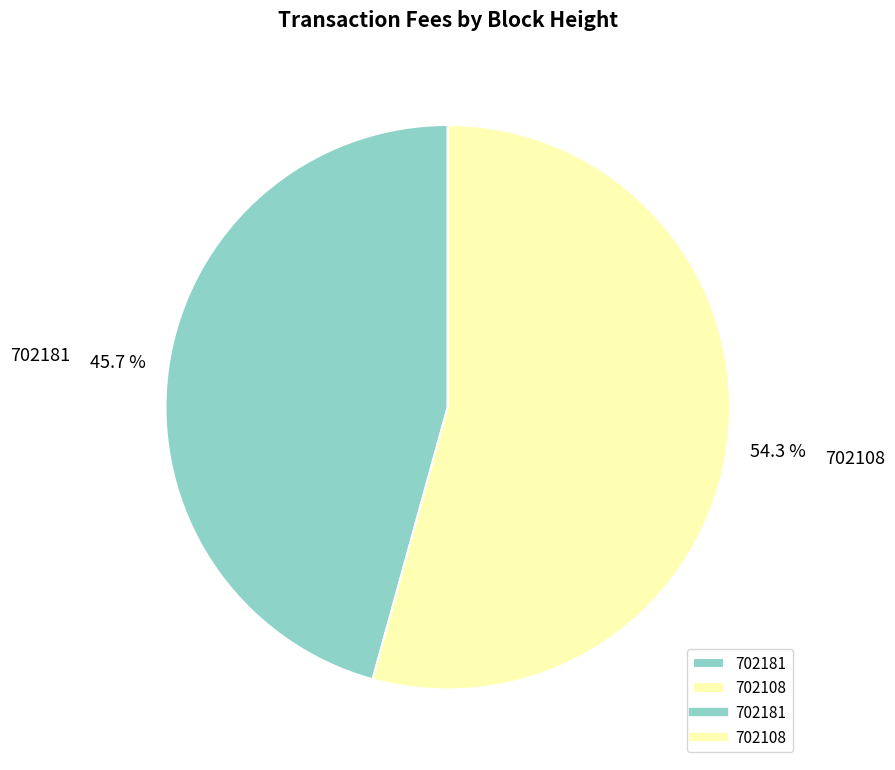

Is there a majority slice in this chart?

Yes